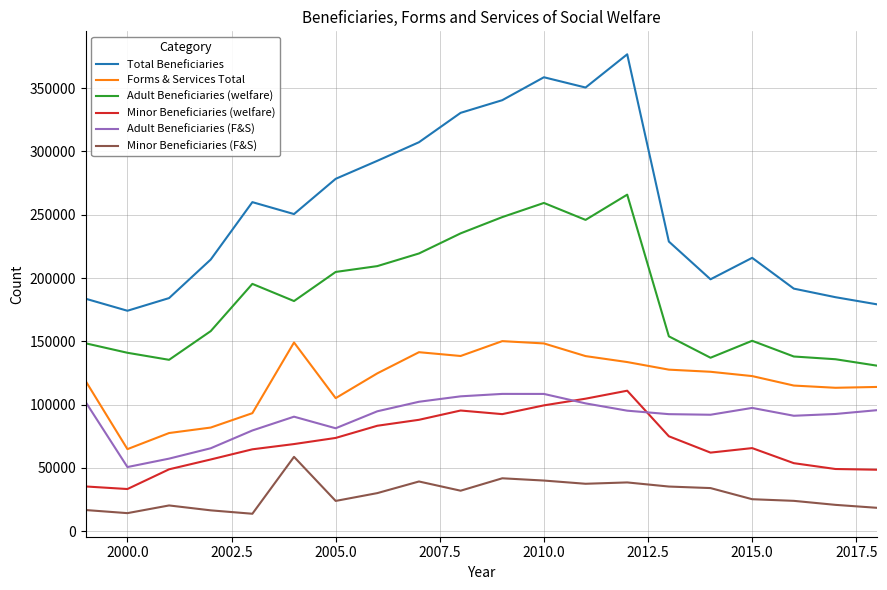

What is the maximum value for Total Beneficiaries?

376802